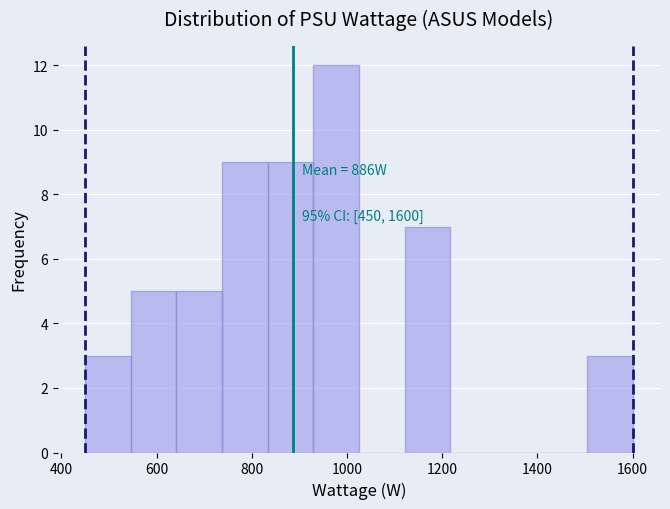

Which range on the x-axis has the tallest bar?

920 to 1020